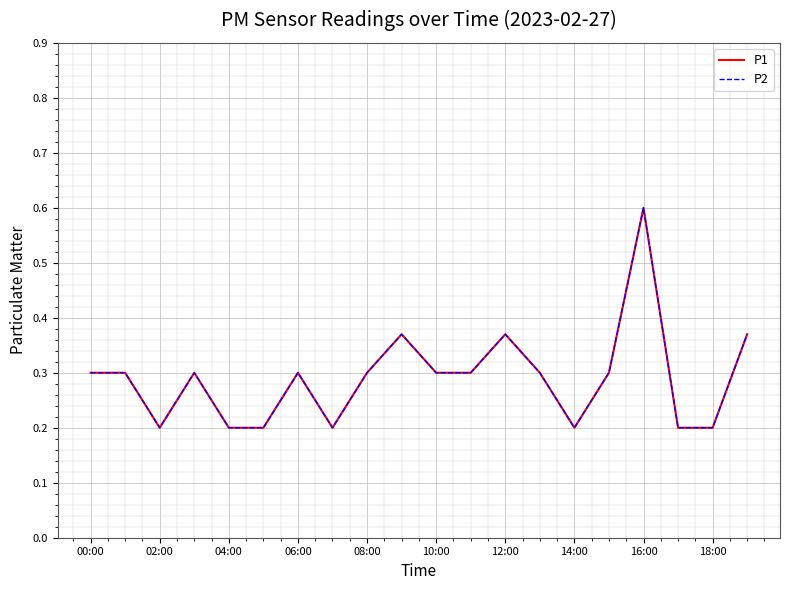

True or false: P2 and P1 intersect in this chart.

False